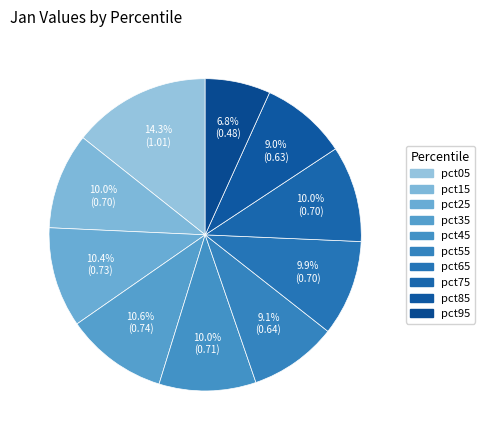

How many slices are in this pie chart?

10